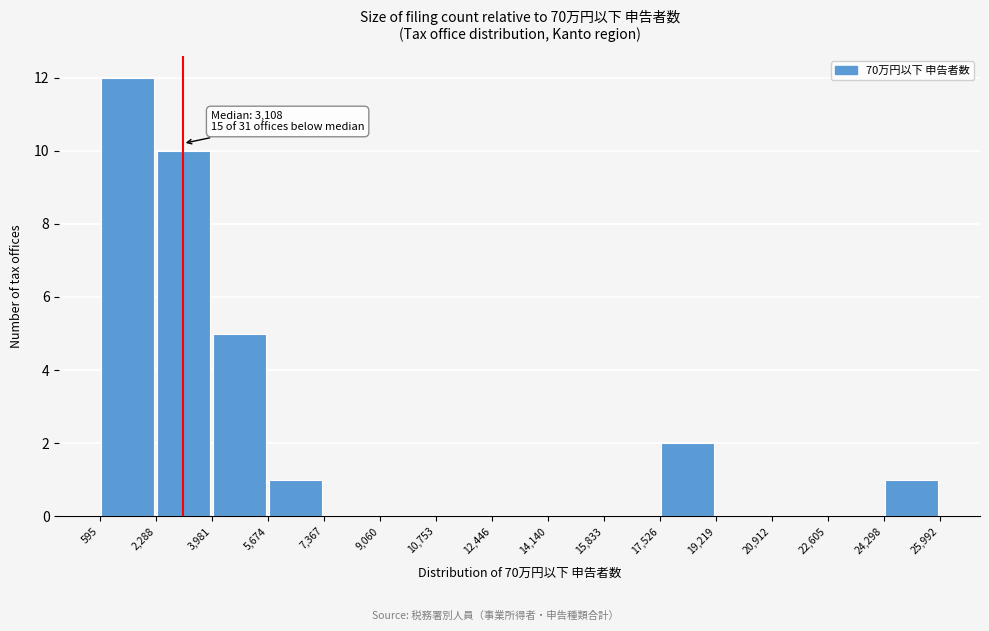

Over which range of the x-axis is the bar tallest?

595 to 2,288